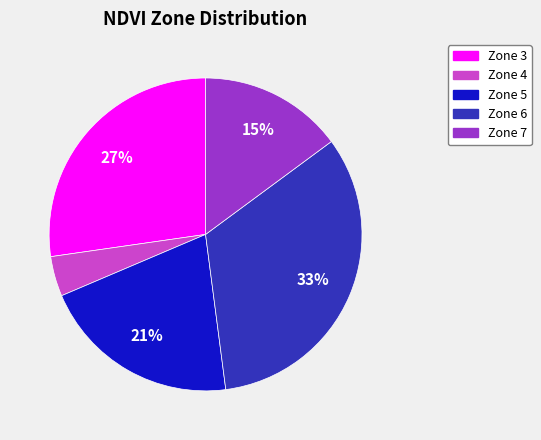

True or false: Zone 3 accounts for 36% of the total.

False